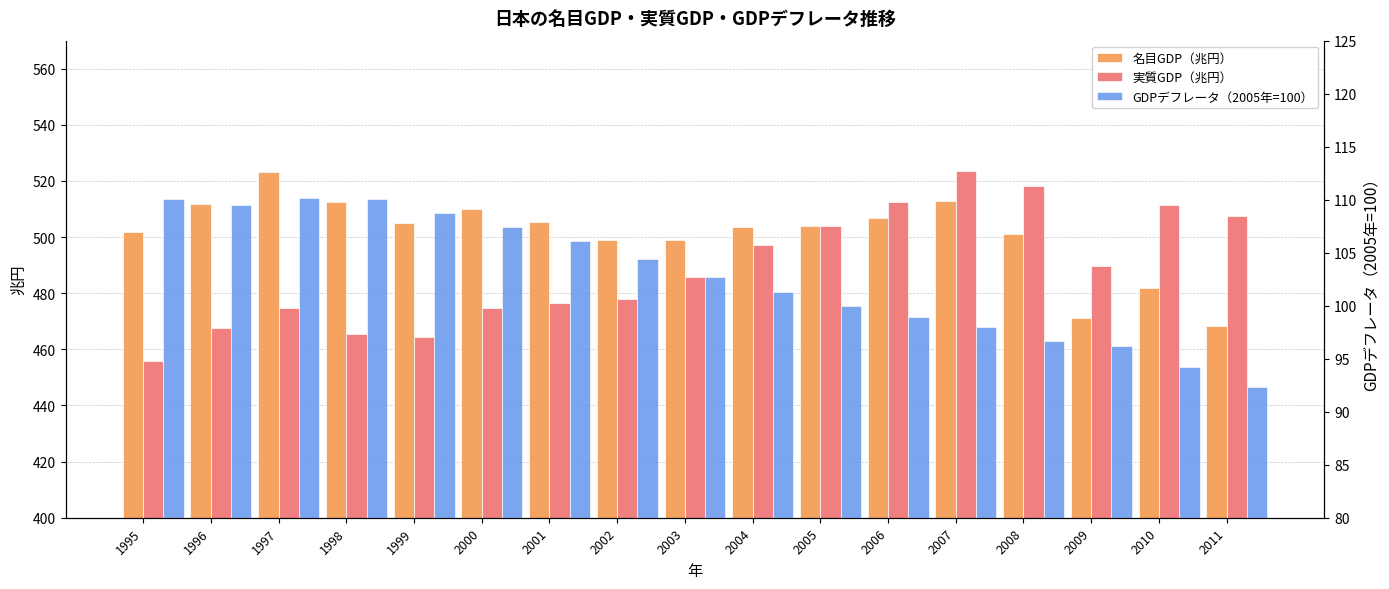

Is it true that 実質GDP（兆円） equals 523.5 at 2007?

True